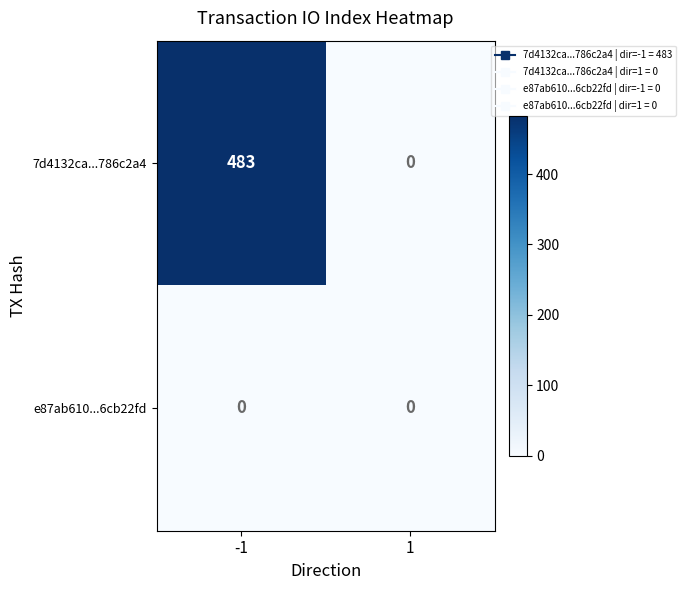

What is the difference between the 7d4132ca...786c2a4 values at -1 and 1?

483